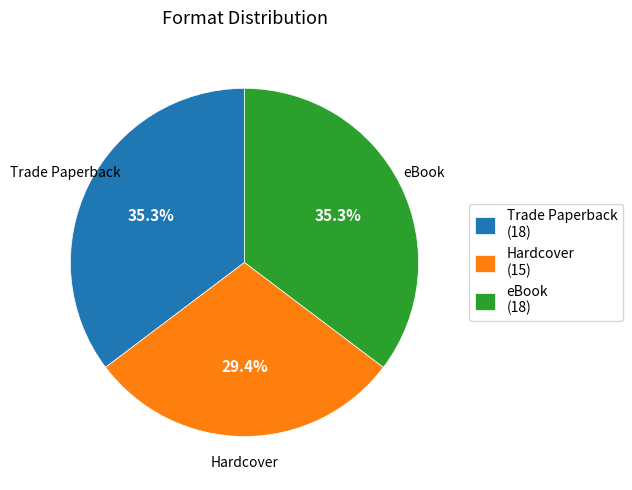

What percentage do eBook and Trade Paperback together represent?

70.6%